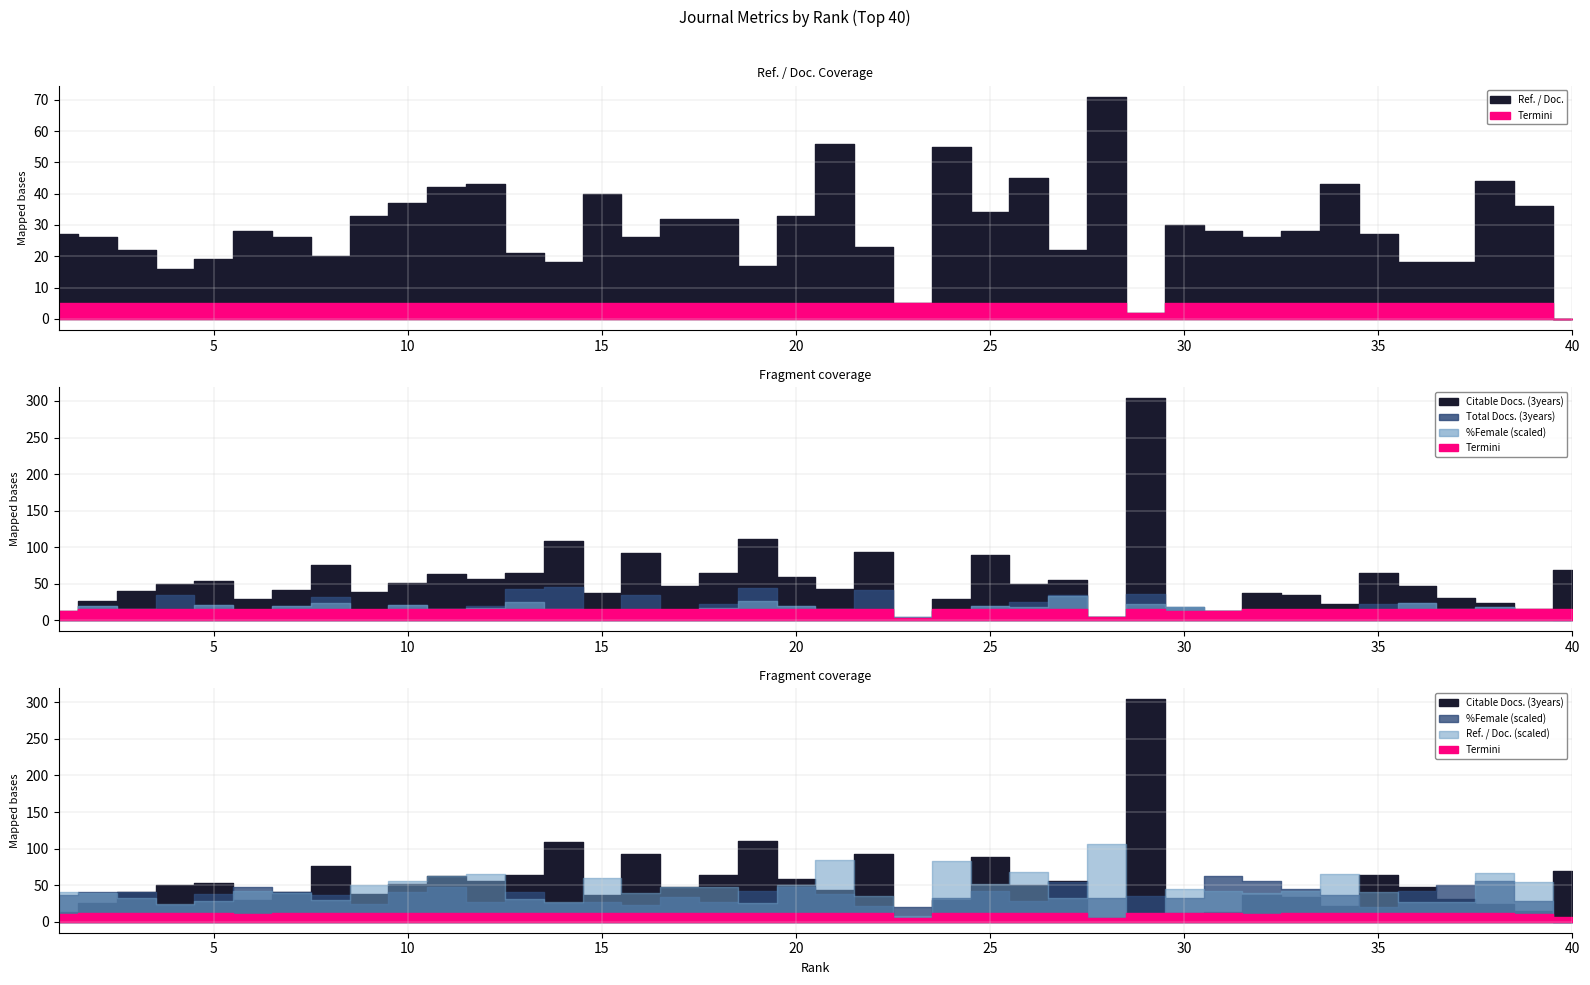

Where do Citable Docs. (3years) and Ref. / Doc. first cross each other?

14 and 15